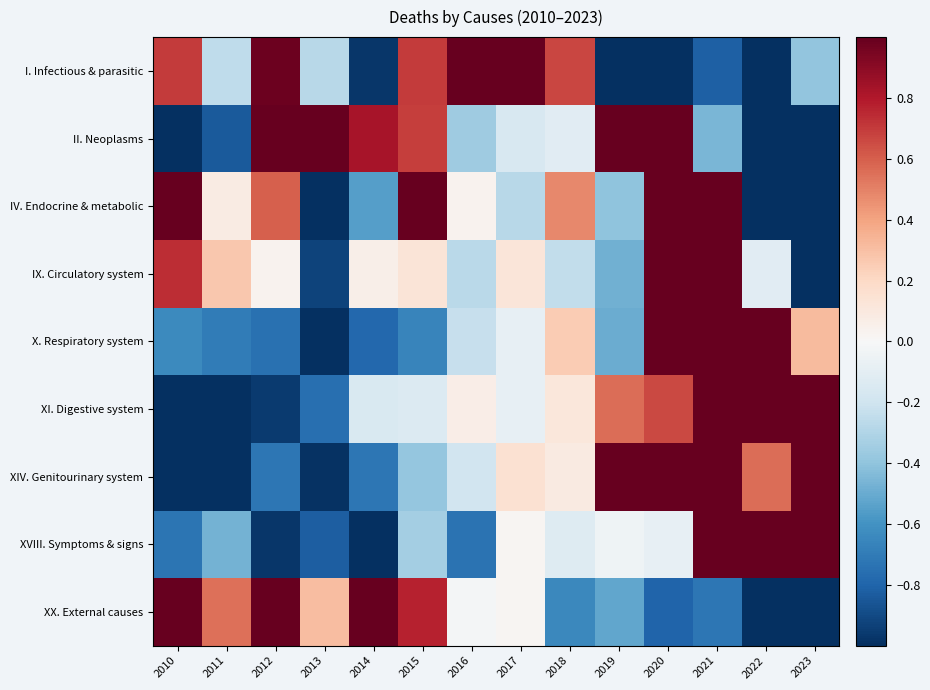

Reading left to right, transcribe all the data shown in this chart.

I. Infectious & parasitic: 2010=0.7	2011=-0.3	2012=1.0	2013=-0.3	2014=-1.0	2015=0.7	2016=1.4	2017=1.9	2018=0.7	2019=-1.1	2020=-1.4	2021=-0.8	2022=-1.1	2023=-0.4
II. Neoplasms: 2010=-1.2	2011=-0.8	2012=1.1	2013=1.1	2014=0.8	2015=0.7	2016=-0.4	2017=-0.2	2018=-0.1	2019=1.1	2020=1.4	2021=-0.5	2022=-1.8	2023=-1.2
IV. Endocrine & metabolic: 2010=1.1	2011=0.1	2012=0.6	2013=-1.2	2014=-0.5	2015=1.2	2016=0.0	2017=-0.3	2018=0.5	2019=-0.4	2020=1.1	2021=1.2	2022=-2.2	2023=-1.3
IX. Circulatory system: 2010=0.7	2011=0.3	2012=0.0	2013=-0.9	2014=0.1	2015=0.1	2016=-0.3	2017=0.1	2018=-0.2	2019=-0.5	2020=1.0	2021=2.2	2022=-0.1	2023=-2.5
X. Respiratory system: 2010=-0.6	2011=-0.7	2012=-0.7	2013=-1.3	2014=-0.8	2015=-0.7	2016=-0.2	2017=-0.1	2018=0.3	2019=-0.5	2020=1.5	2021=2.4	2022=1.1	2023=0.3
XI. Digestive system: 2010=-1.7	2011=-1.7	2012=-1.0	2013=-0.8	2014=-0.1	2015=-0.1	2016=0.1	2017=-0.1	2018=0.1	2019=0.6	2020=0.7	2021=1.1	2022=1.3	2023=1.6
XIV. Genitourinary system: 2010=-1.5	2011=-1.5	2012=-0.7	2013=-1.0	2014=-0.7	2015=-0.4	2016=-0.2	2017=0.1	2018=0.1	2019=1.3	2020=1.2	2021=1.0	2022=0.6	2023=1.7
XVIII. Symptoms & signs: 2010=-0.7	2011=-0.5	2012=-1.0	2013=-0.8	2014=-1.0	2015=-0.3	2016=-0.7	2017=0.0	2018=-0.1	2019=-0.0	2020=-0.1	2021=1.6	2022=2.3	2023=1.3
XX. External causes: 2010=1.5	2011=0.6	2012=1.6	2013=0.3	2014=1.1	2015=0.8	2016=-0.0	2017=0.0	2018=-0.6	2019=-0.5	2020=-0.8	2021=-0.7	2022=-1.2	2023=-2.0